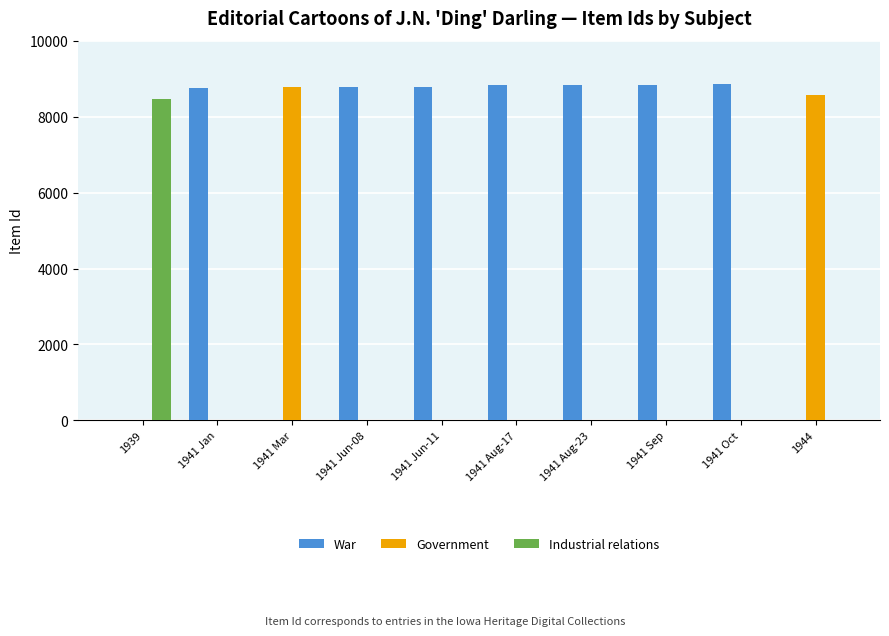

Is it true that Industrial relations equals 2783 at 1941 Mar?

False